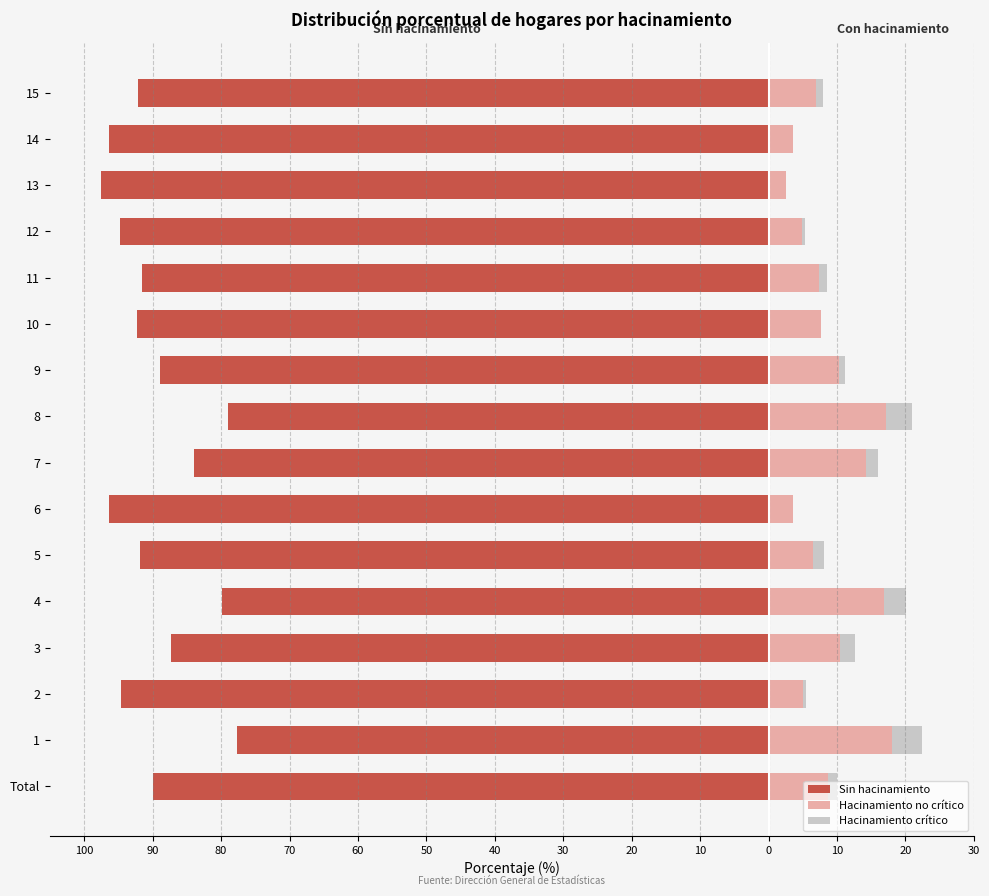

Reading right to left, extract all data points from this chart.

Sin hacinamiento: -92.1	-96.4	-97.5	-94.7	-91.5	-92.3	-88.9	-79.0	-83.9	-96.4	-91.9	-79.9	-87.3	-94.6	-77.6	-90.0
Hacinamiento no crítico: 7.0	3.5	2.5	4.9	7.4	7.7	10.3	17.2	14.2	3.5	6.5	16.9	10.4	5.0	18.0	8.7
Hacinamiento crítico: 0.9	0.0	0.0	0.4	1.1	0.0	0.8	3.8	1.8	0.1	1.6	3.2	2.2	0.4	4.4	1.3